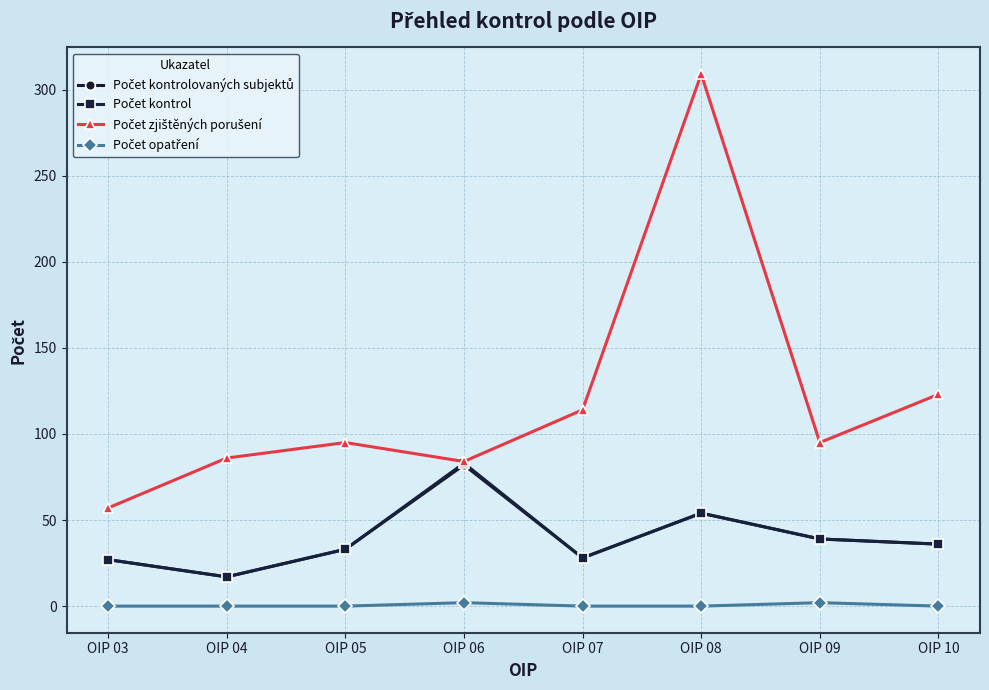

At which category is the sum across all series the highest?

OIP 08